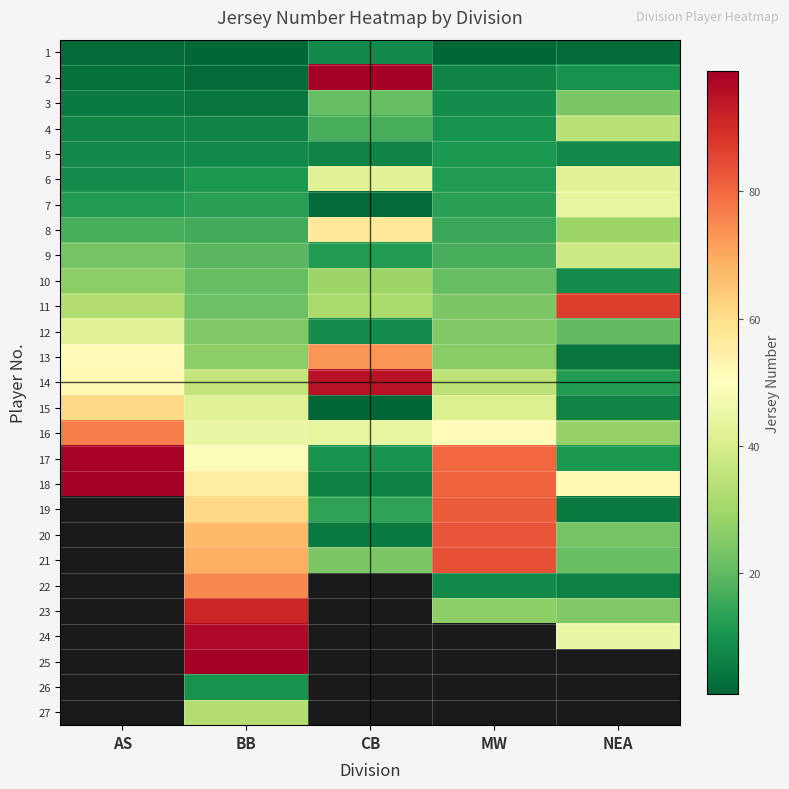

What is the approximate value of 13 at BB?

27.0